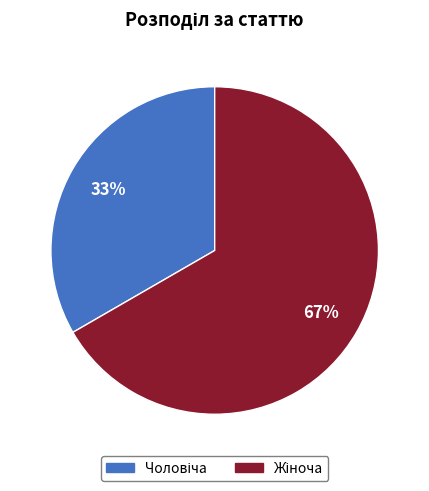

Is there a majority slice in this chart?

Yes